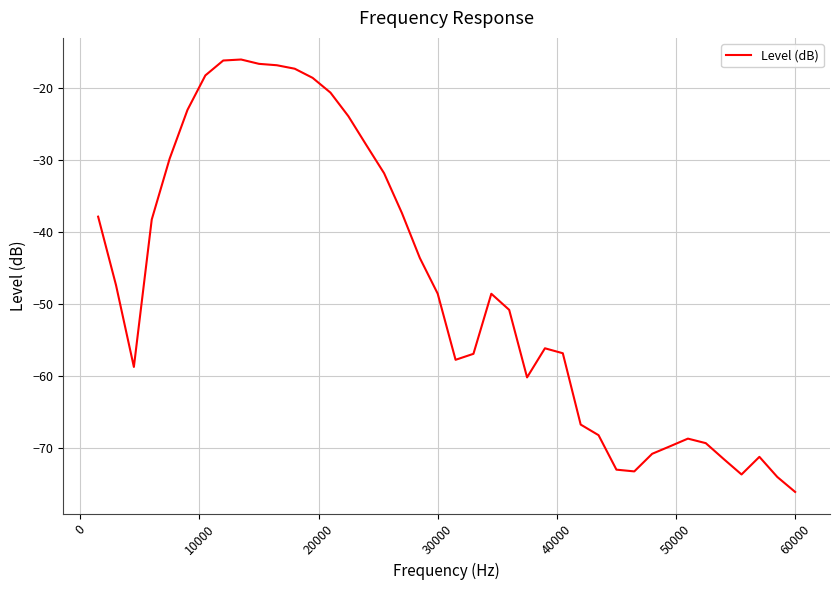

What is the difference between the maximum and minimum values?

60.2